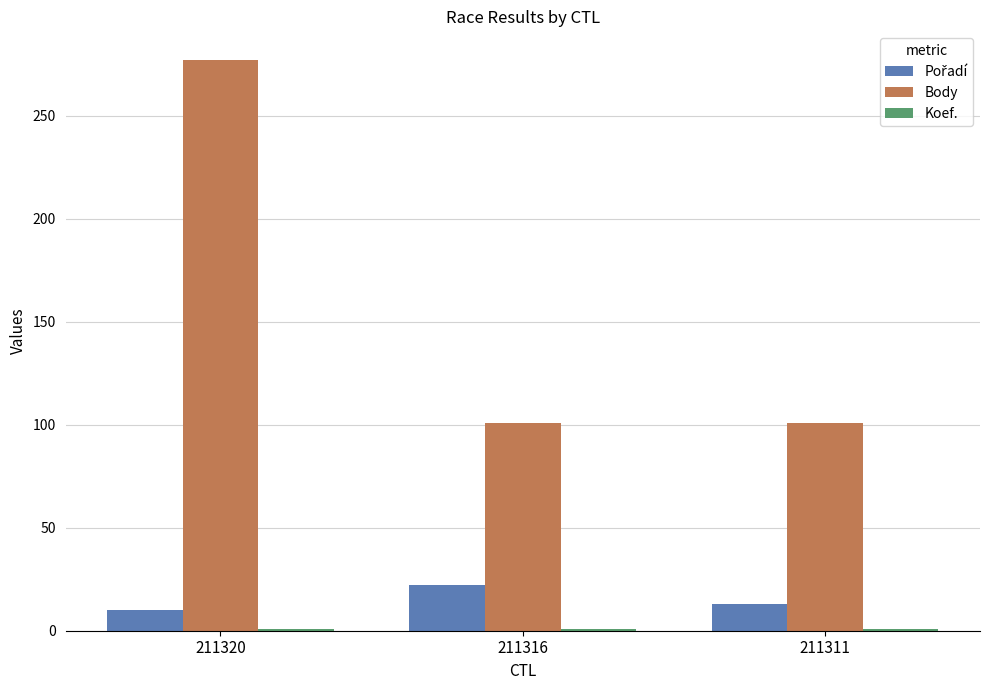

How many groups of bars are there?

3